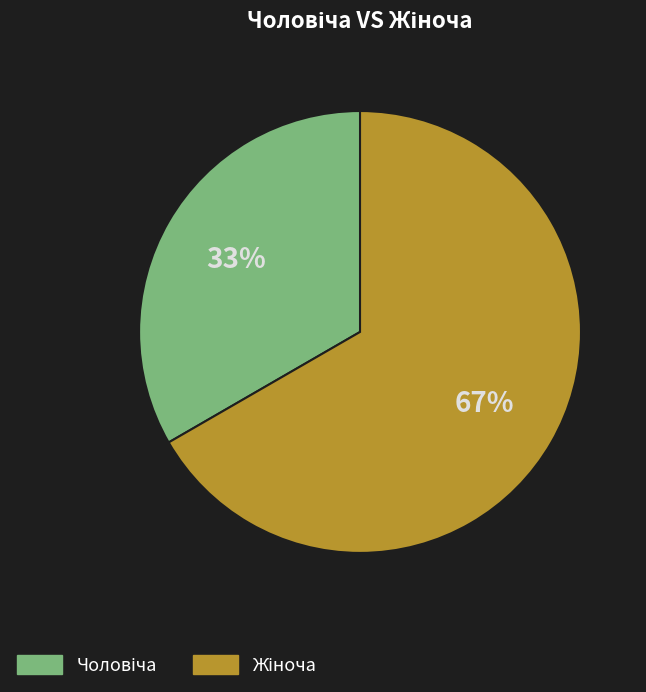

Does any single category account for the majority?

Yes